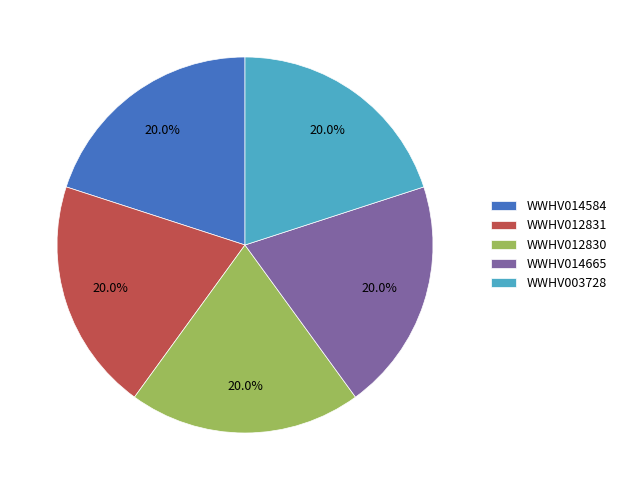

Is there any slice that represents more than half of the pie?

No